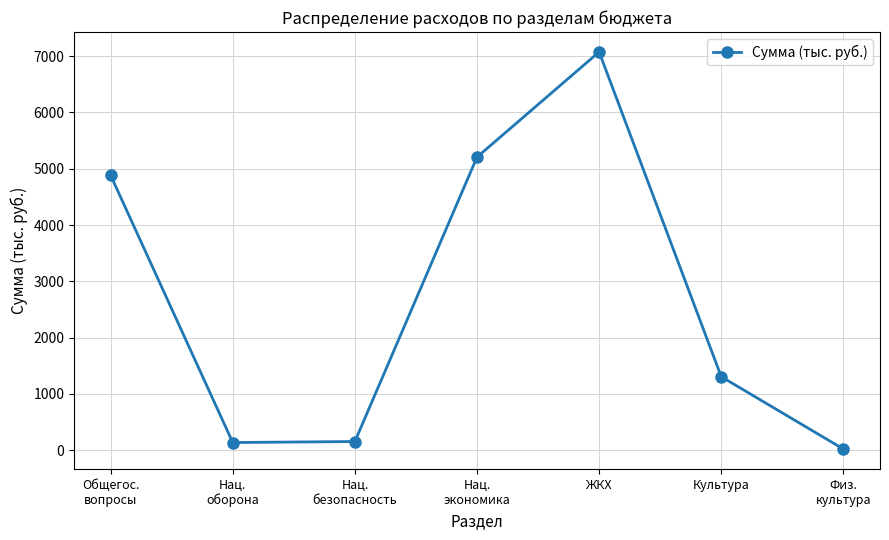

True or false: the data shows 7073.6 at ЖКХ.

True